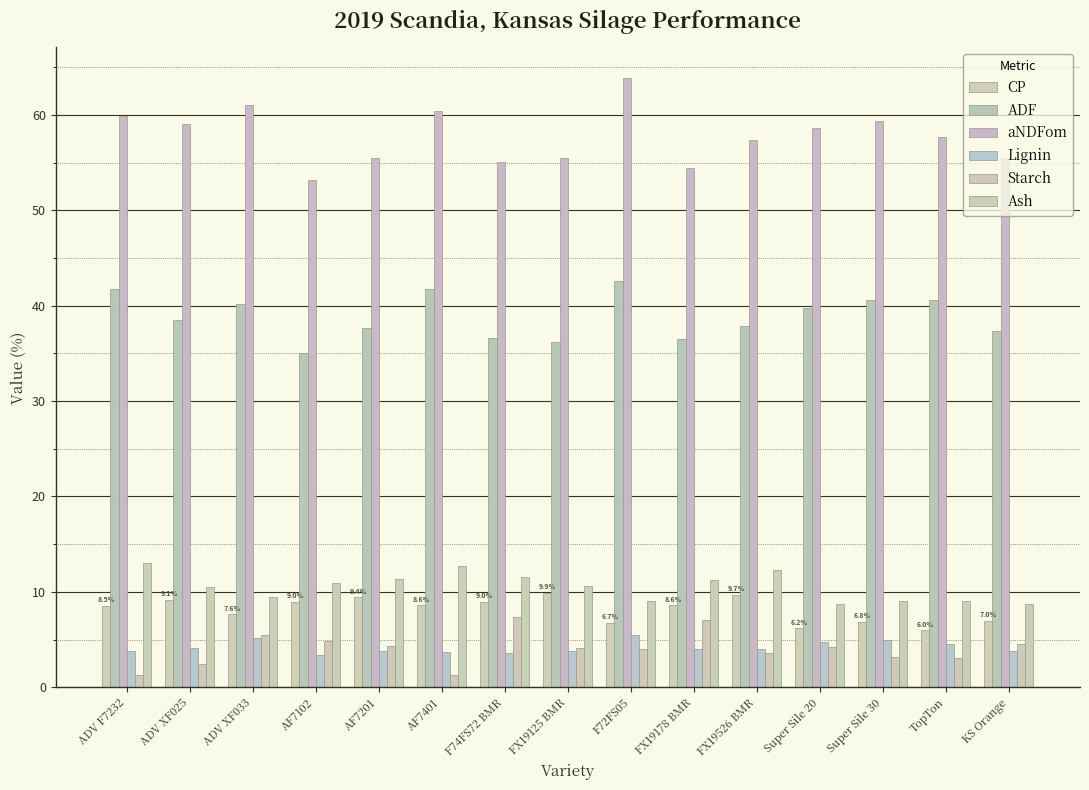

The value of Ash at ADV XF033 is 5.0. True or false?

False